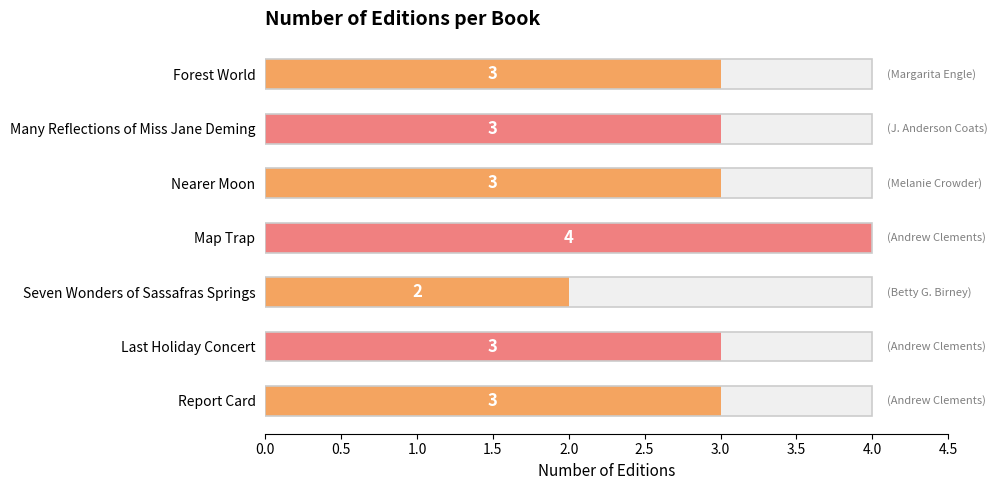

How many distinct data groups are displayed?

1